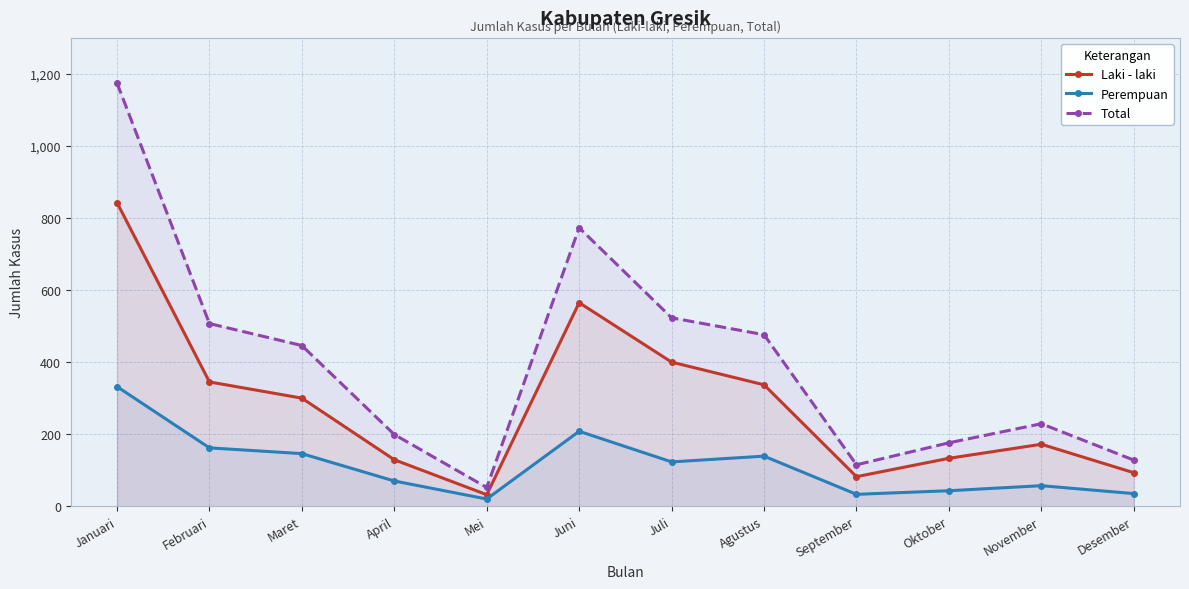

What is the value of the Total point at the 6th from the left?

773